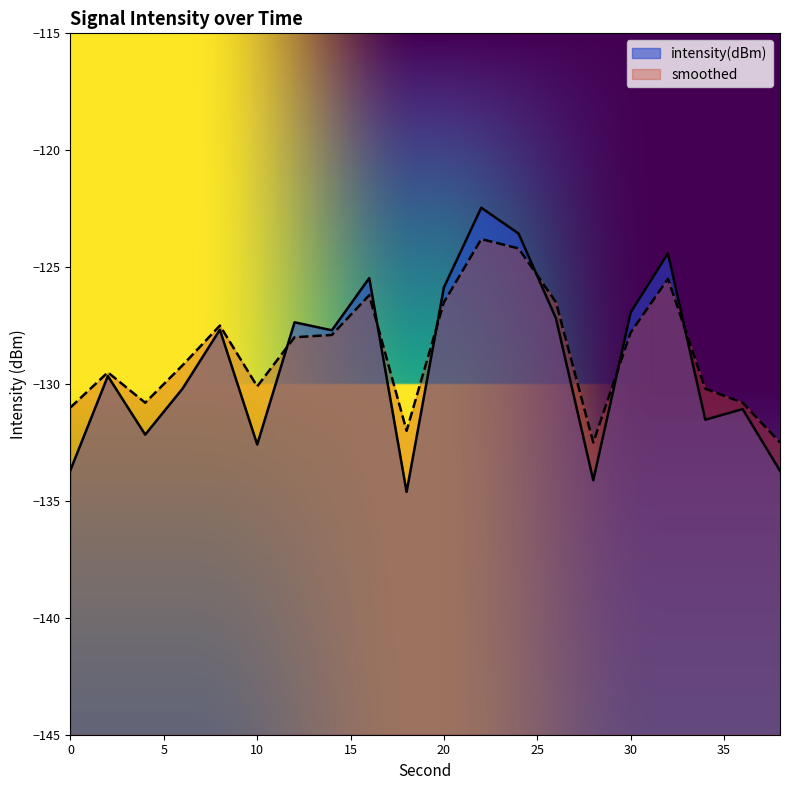

Reading left to right, what are all the values shown in this chart?

intensity(dBm): -133.7	-129.7	-132.2	-130.2	-127.7	-132.6	-127.4	-127.7	-125.5	-134.6	-125.9	-122.5	-123.6	-127.2	-134.1	-126.9	-124.4	-131.5	-131.1	-133.7
smoothed: -131.0	-129.5	-130.8	-129.2	-127.5	-130.1	-128.0	-127.9	-126.2	-132.0	-126.5	-123.8	-124.2	-126.5	-132.5	-127.8	-125.5	-130.2	-130.8	-132.5